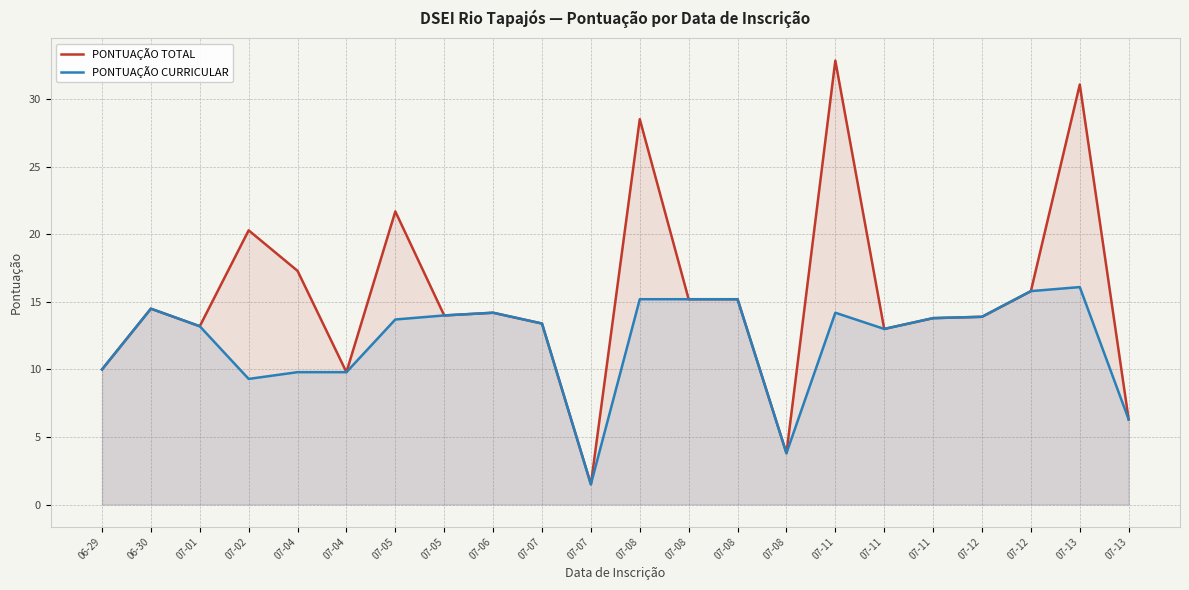

Where does the PONTUAÇÃO CURRICULAR series first go above 13?

06-30